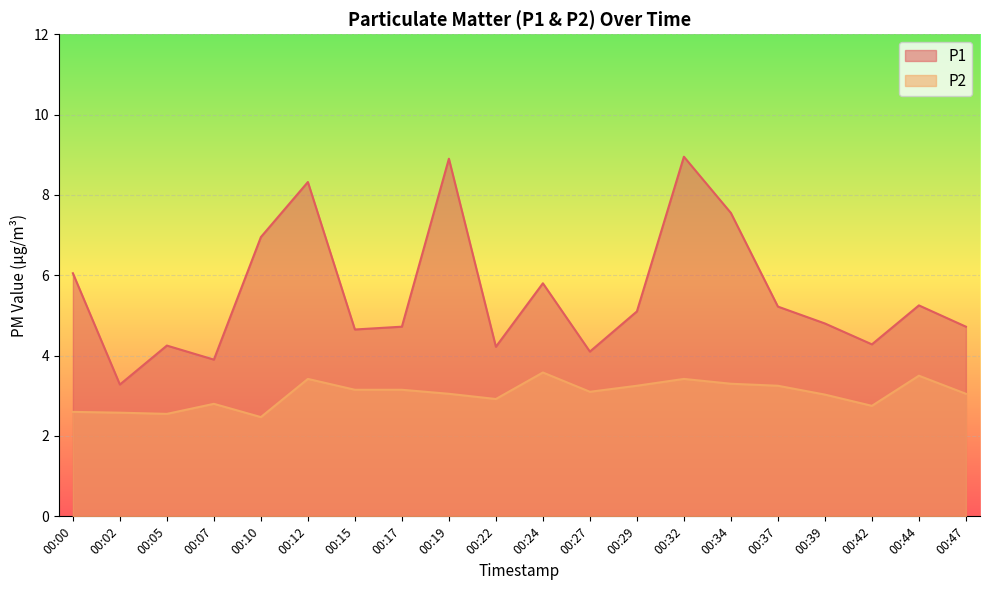

Count the number of data series in this chart.

2